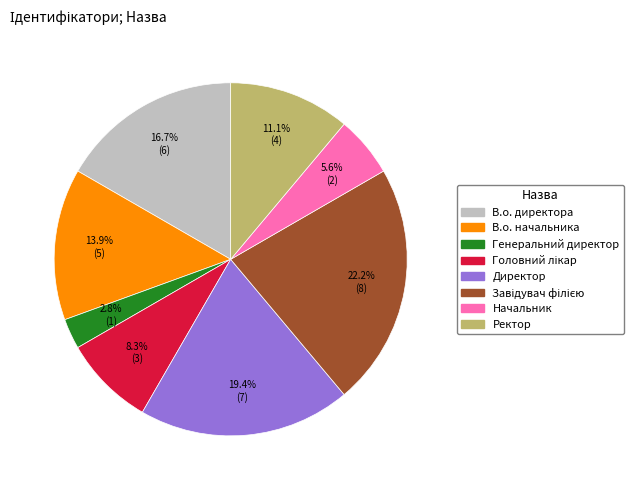

What percentage is the Начальник slice, to the nearest percent?

6%